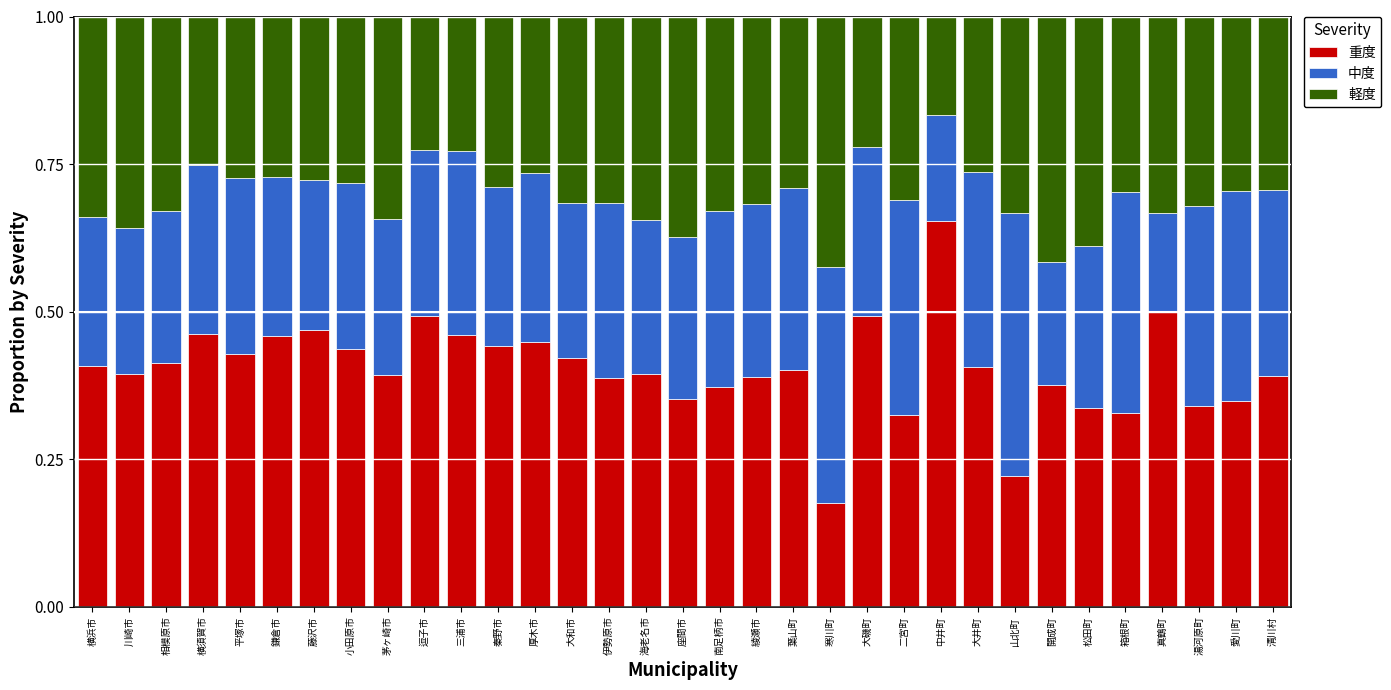

What is the sum of all 重度 values?

13.3